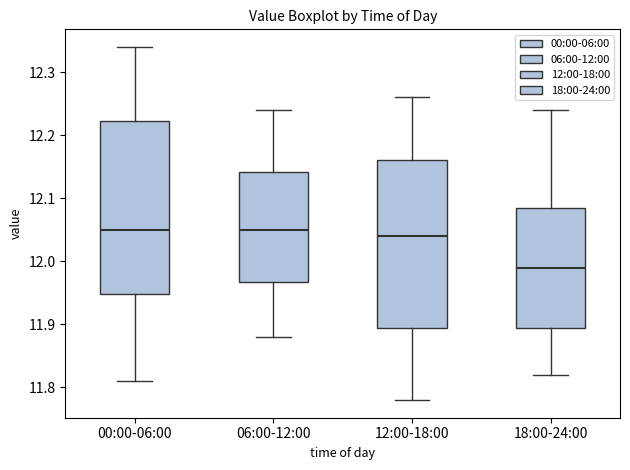

Where does the upper whisker of the box for 12:00-18:00 end on the y-axis? The values are not printed on the chart, so give them approximately, as read against the axis.

12.26